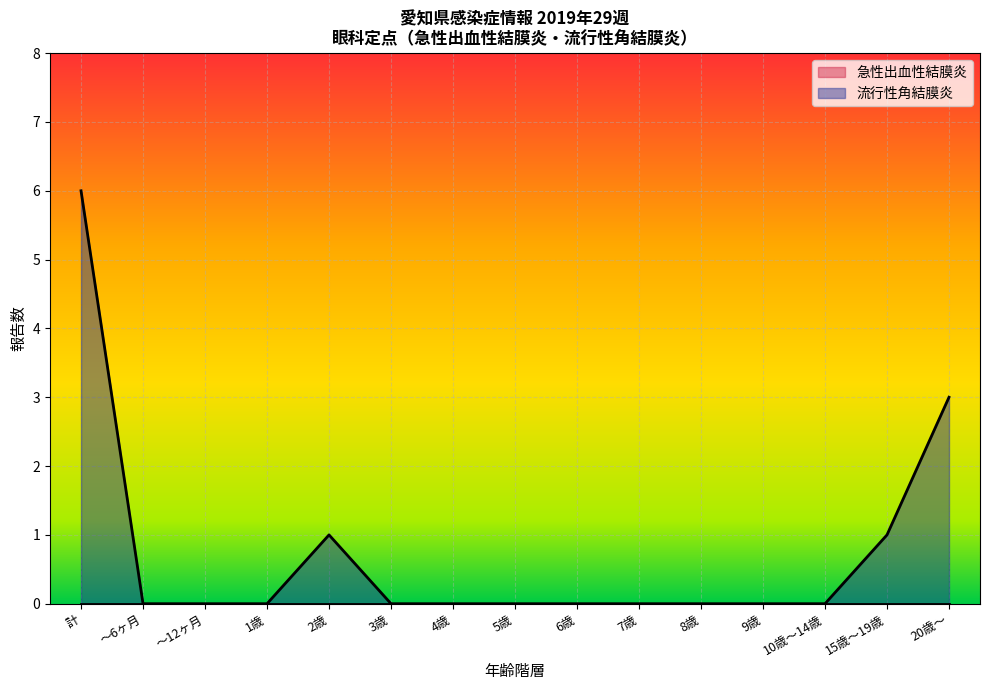

What value does the data have at 2歳?

1